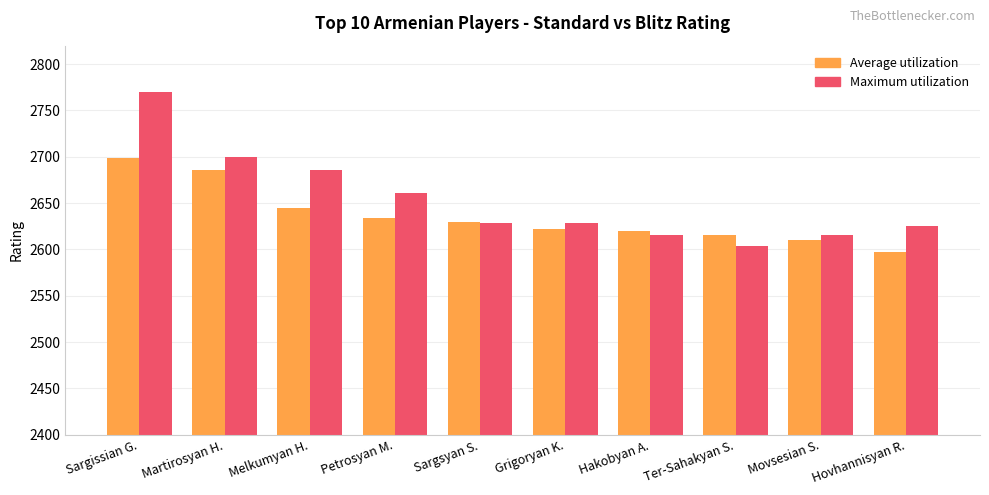

The Maximum utilization series shows 1118 at Hakobyan A.. True or false?

False